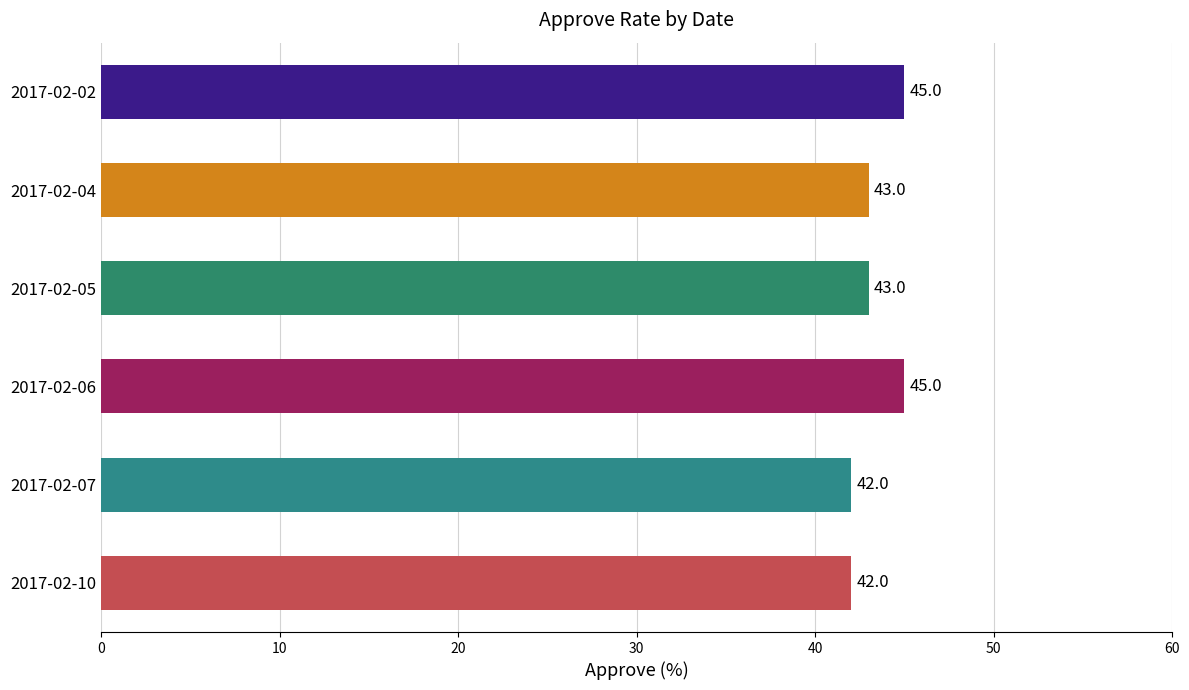

Reading bottom to top, what are all the values shown in this chart?

42	42	45	43	43	45